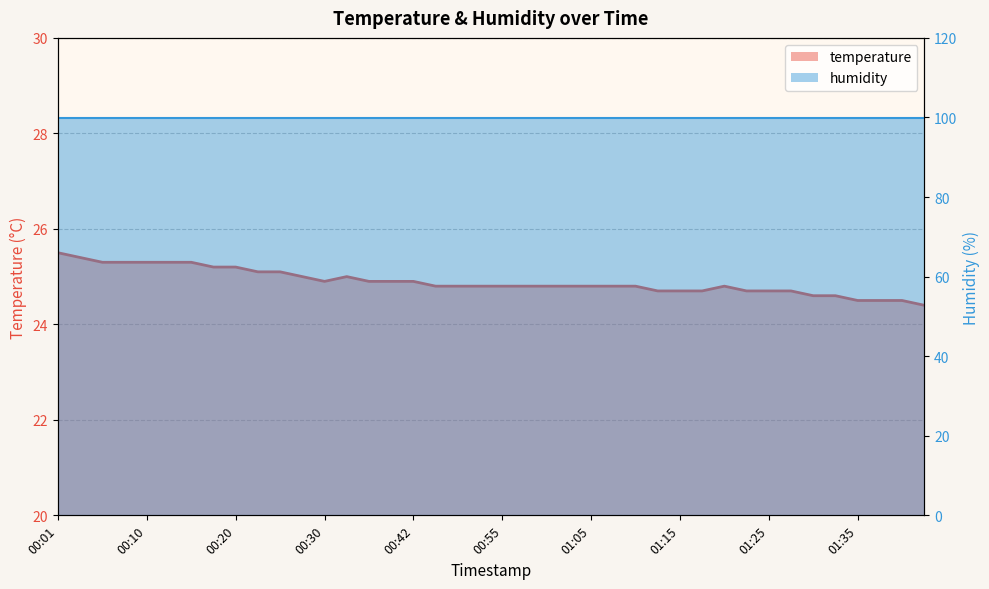

What is the sum of all values?

995.7